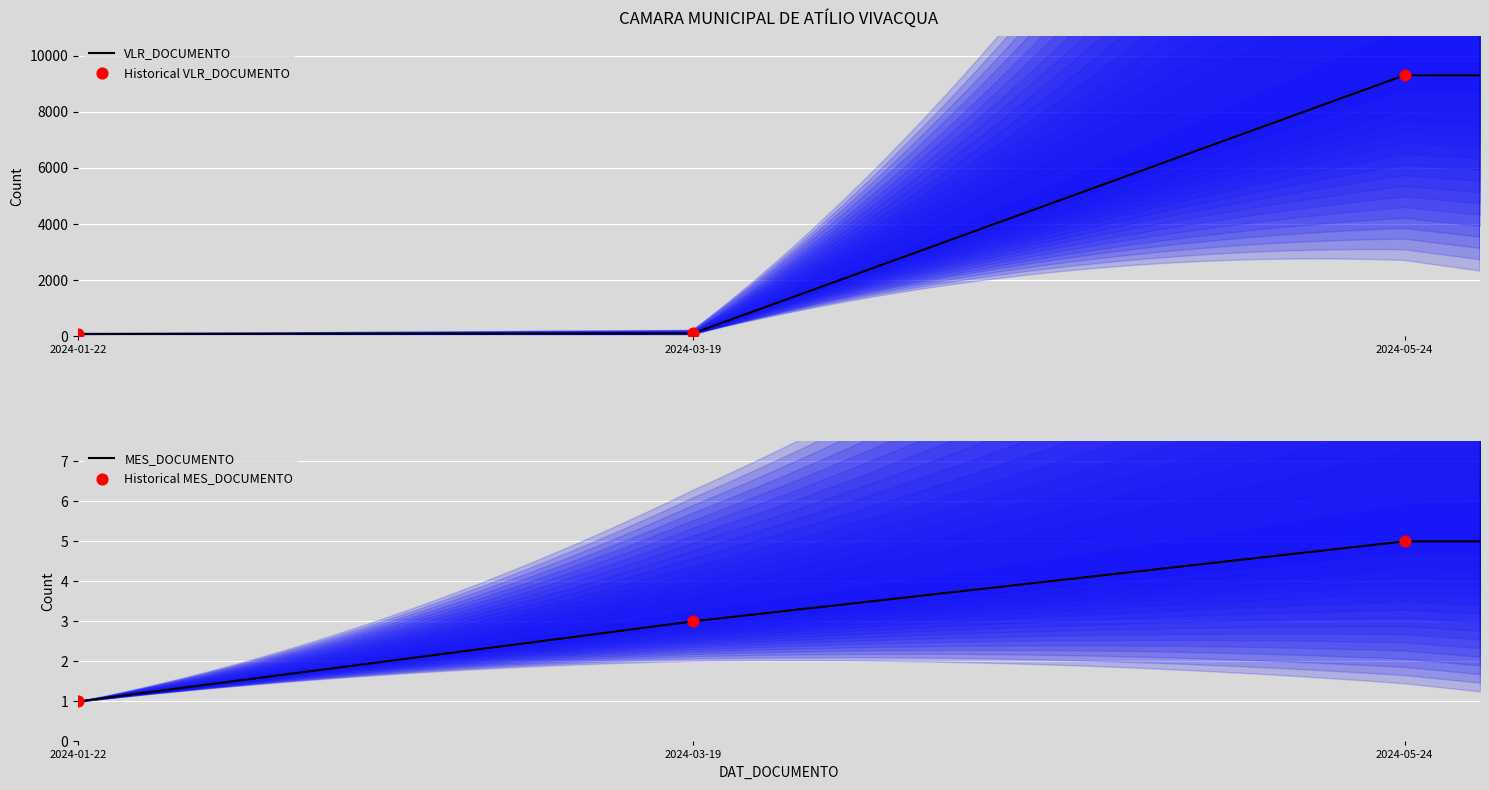

Which series contains the highest Y value?

VLR_DOCUMENTO